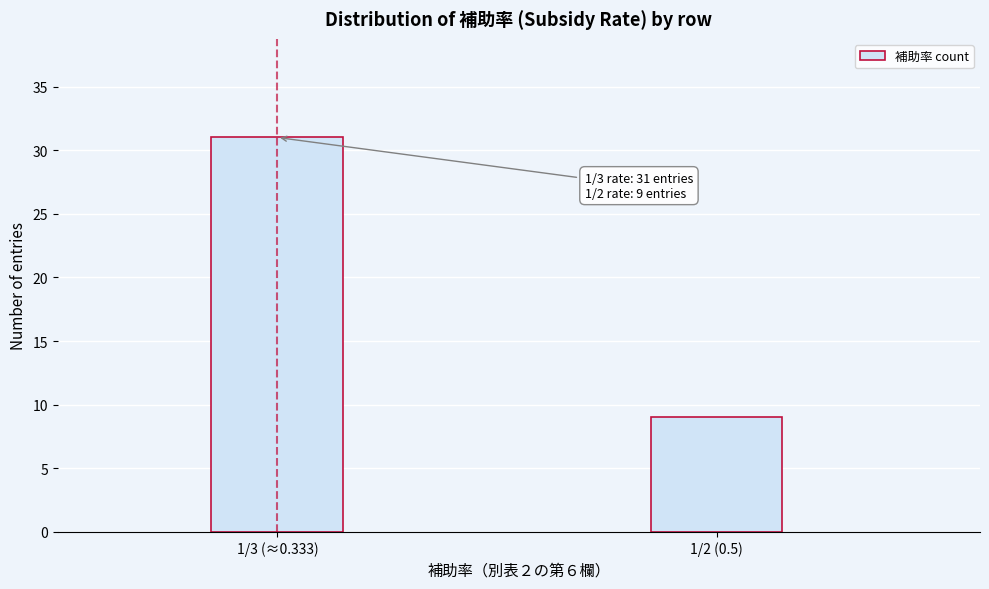

Reading left to right, list all the values displayed in this chart.

31	9